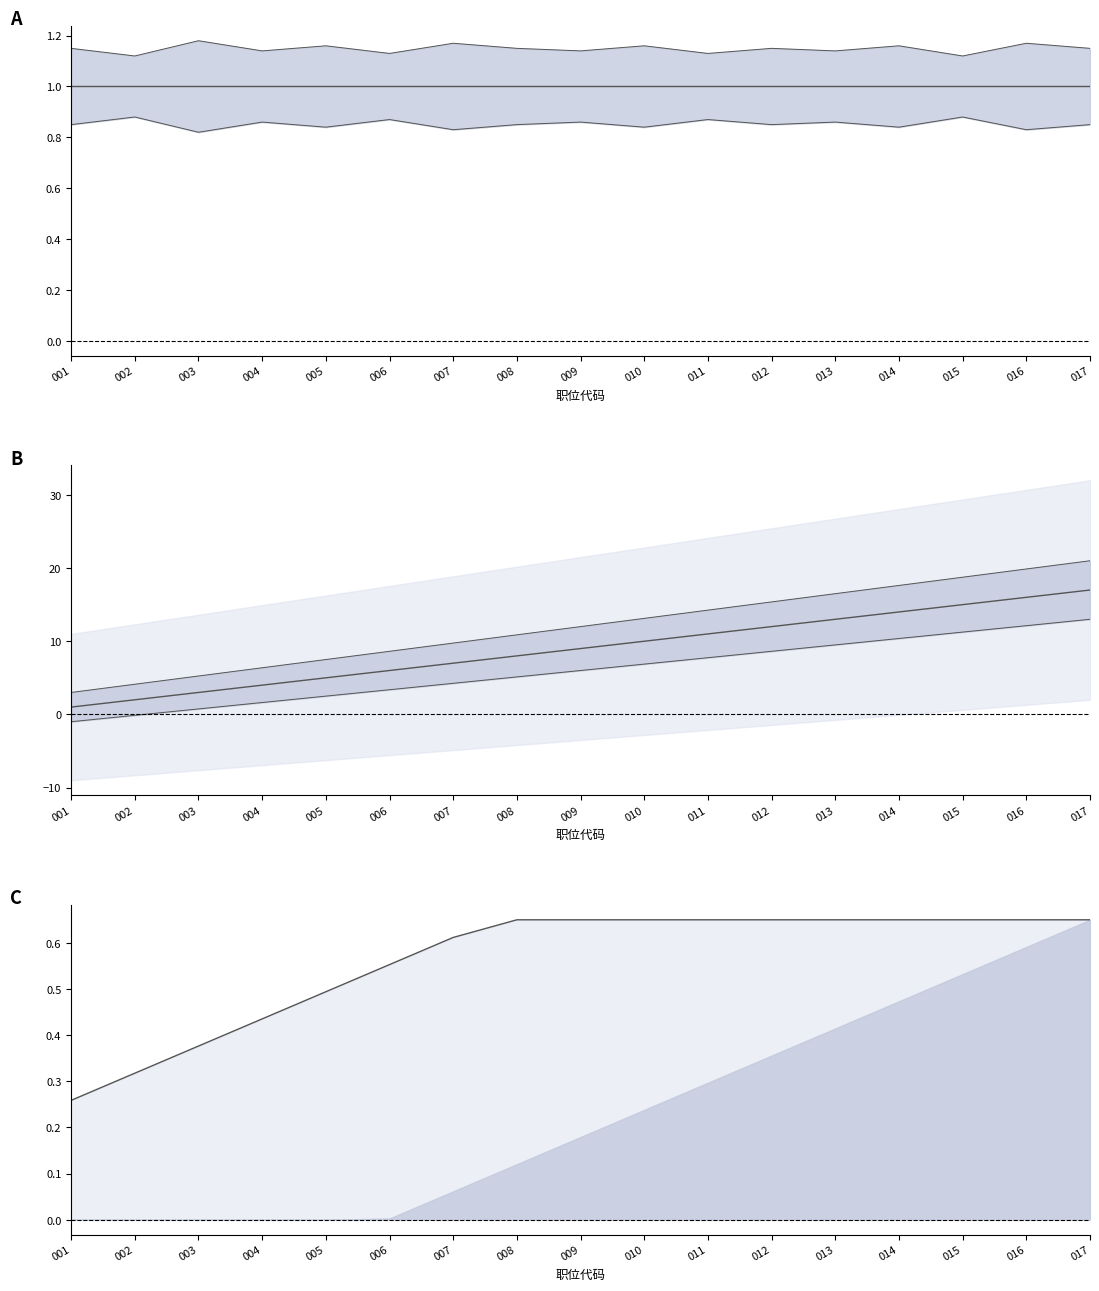

At how many categories does at least one series exceed 15?

2